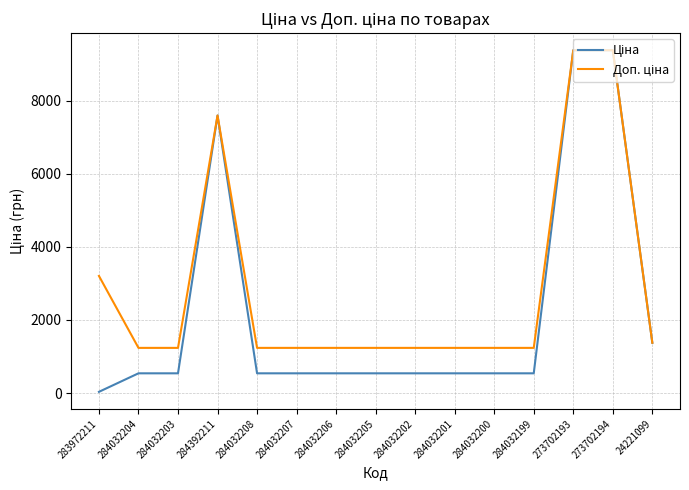

What is the difference between the highest and lowest values at 284032204?

696.4